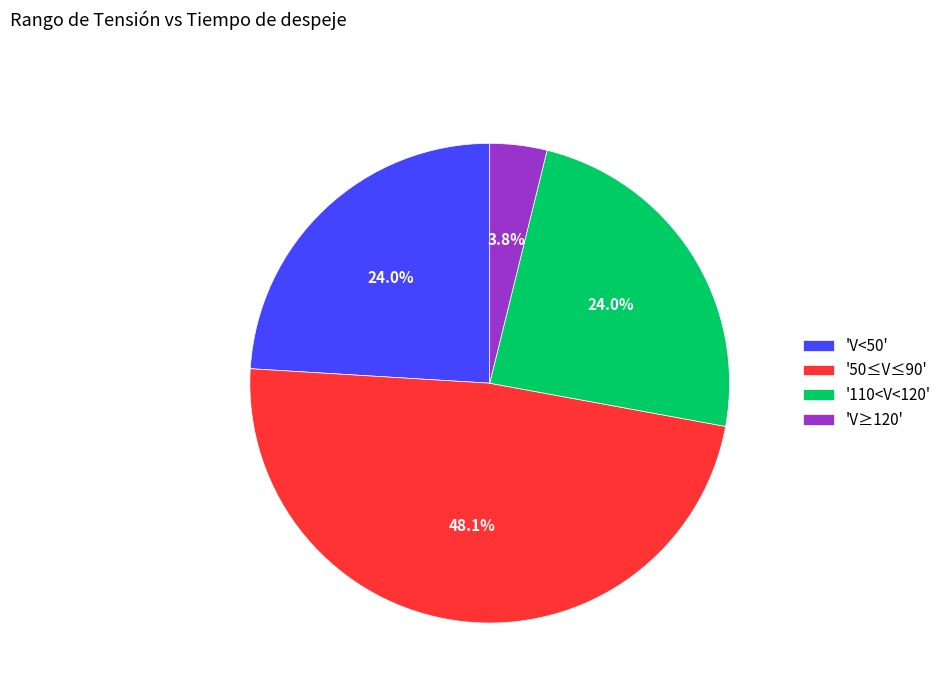

Approximately how many times larger is the value at 'V<50' compared to '110<V<120'?

1.0